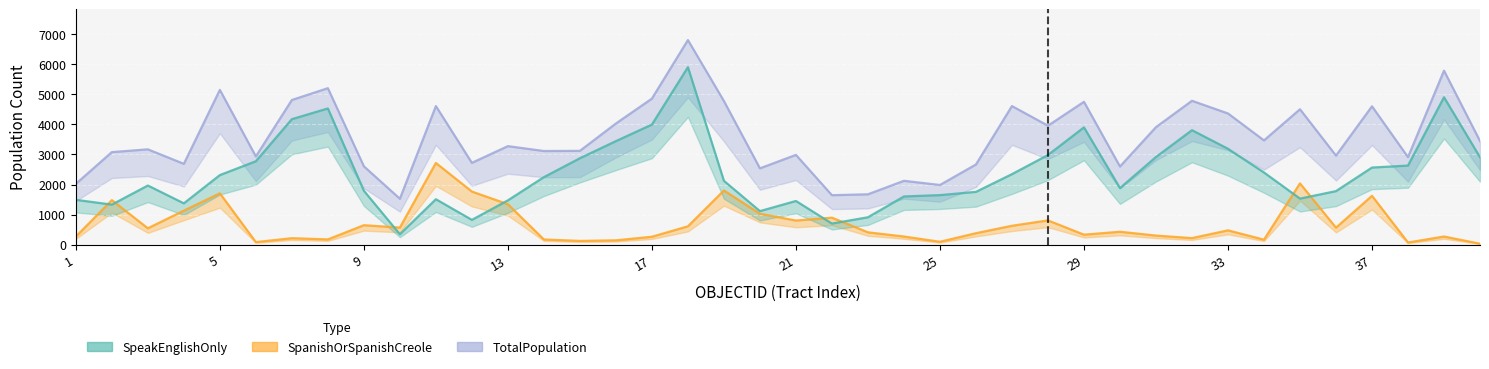

Reading left to right, transcribe all the data shown in this chart.

SpeakEnglishOnly: 1=1490	2=1331	3=1966	4=1373	5=2313	6=2774	7=4174	8=4530	9=1791	10=345	11=1510	12=823	13=1473	14=2245	15=2874	16=3443	17=3994	18=5903	19=2122	20=1115	21=1452	22=701	23=910	24=1603	25=1647	26=1755	27=2344	28=2981	29=3901	30=1881	31=2915	32=3807	33=3189	34=2399	35=1531	36=1780	37=2564	38=2630	39=4903	40=2907
SpanishOrSpanishCreole: 1=267	2=1480	3=543	4=1130	5=1707	6=84	7=214	8=174	9=646	10=567	11=2716	12=1765	13=1344	14=172	15=123	16=143	17=262	18=609	19=1801	20=1028	21=801	22=897	23=409	24=270	25=95	26=380	27=627	28=806	29=331	30=428	31=301	32=217	33=475	34=165	35=2037	36=564	37=1623	38=70	39=270	40=30
TotalPopulation: 1=2021	2=3077	3=3170	4=2687	5=5147	6=2934	7=4811	8=5204	9=2605	10=1526	11=4609	12=2720	13=3276	14=3114	15=3119	16=4029	17=4857	18=6805	19=4776	20=2538	21=2985	22=1644	23=1674	24=2123	25=1984	26=2666	27=4609	28=3956	29=4751	30=2599	31=3908	32=4785	33=4363	34=3467	35=4503	36=2961	37=4601	38=2910	39=5787	40=3445